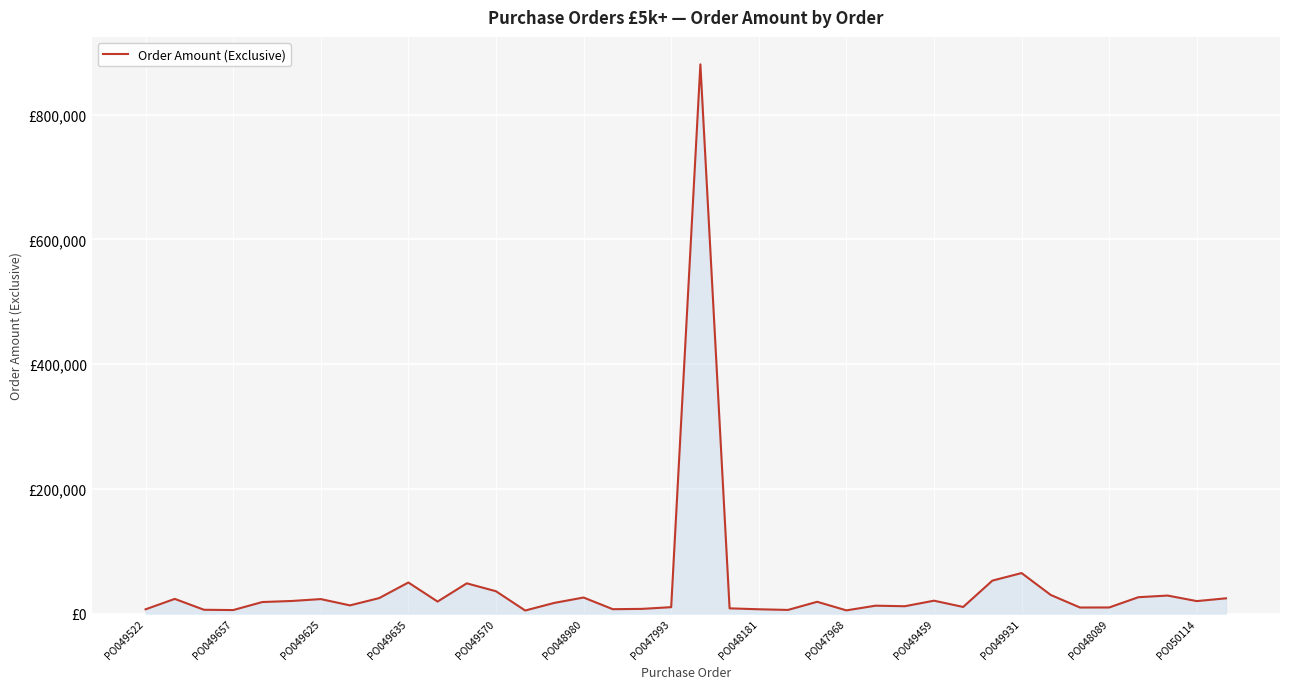

Where is the data nearest to the value 442850?

PO049931